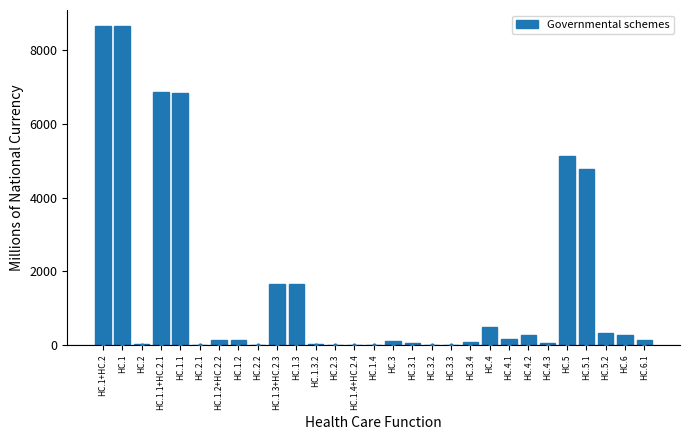

What is the sum of all values?

46459.2